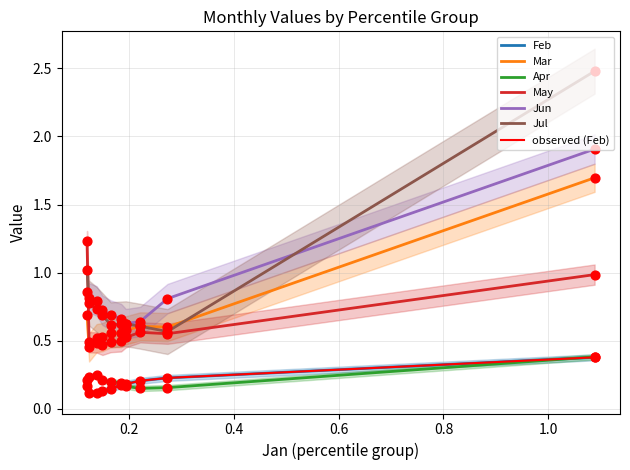

Which series has the widest spread of Y values?

Jul